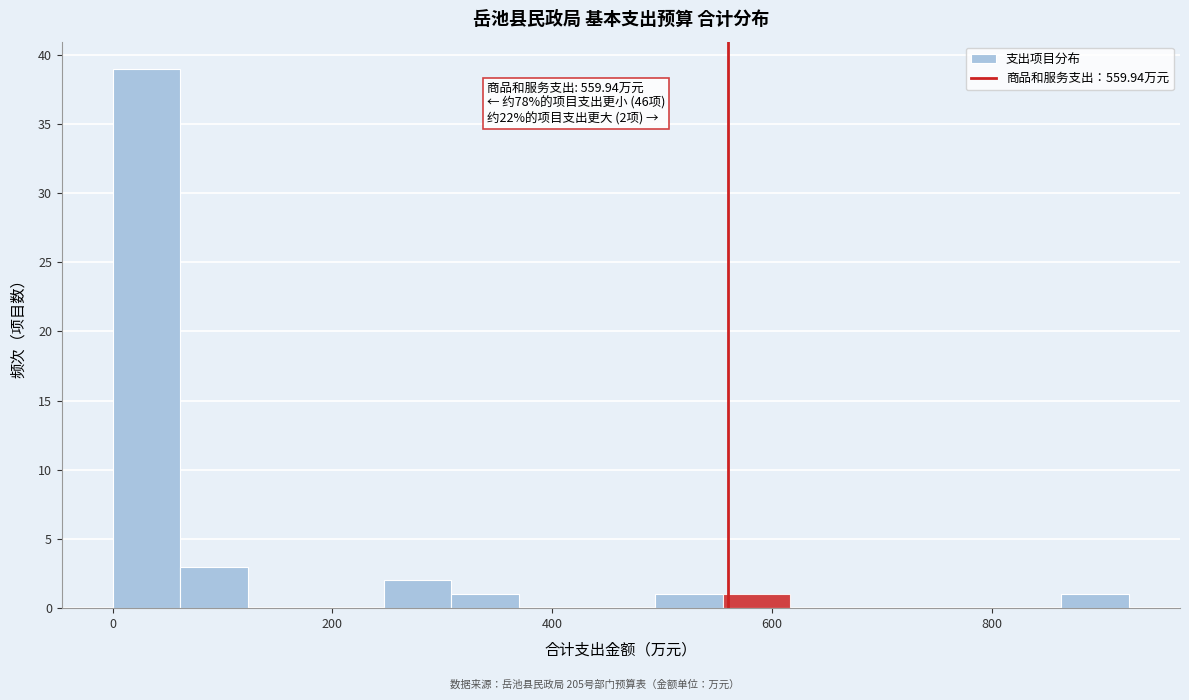

Around what value on the x-axis is the tallest bar? Give the approximate position of its centre, as read against the axis.

40